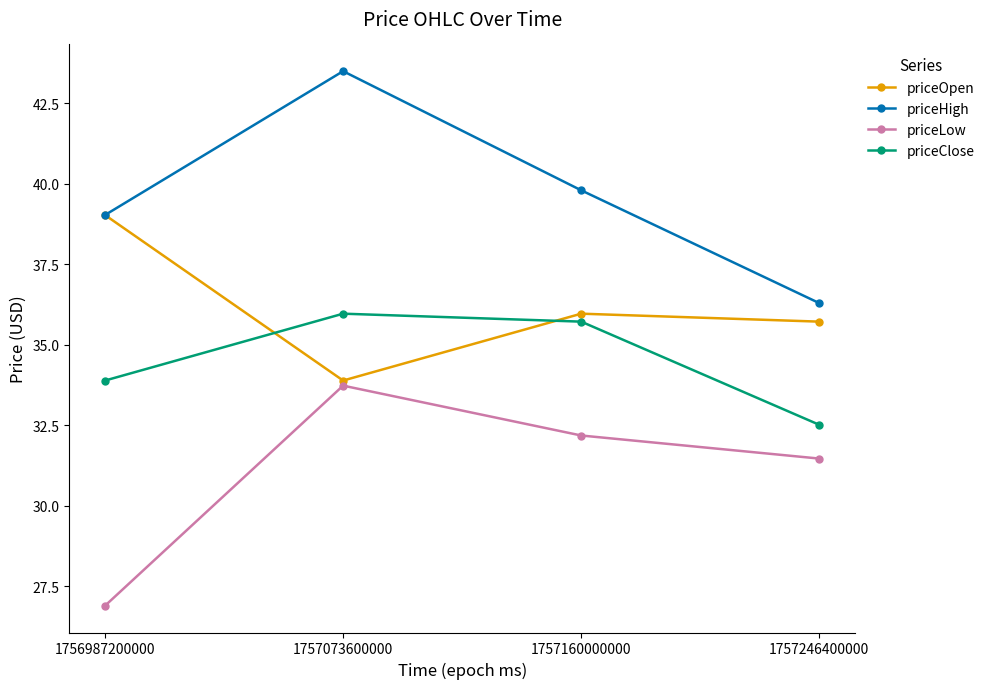

Reading left to right, transcribe all the data shown in this chart.

priceOpen: 39.0	33.9	36.0	35.7
priceHigh: 39.0	43.5	39.8	36.3
priceLow: 26.9	33.7	32.2	31.5
priceClose: 33.9	36.0	35.7	32.5